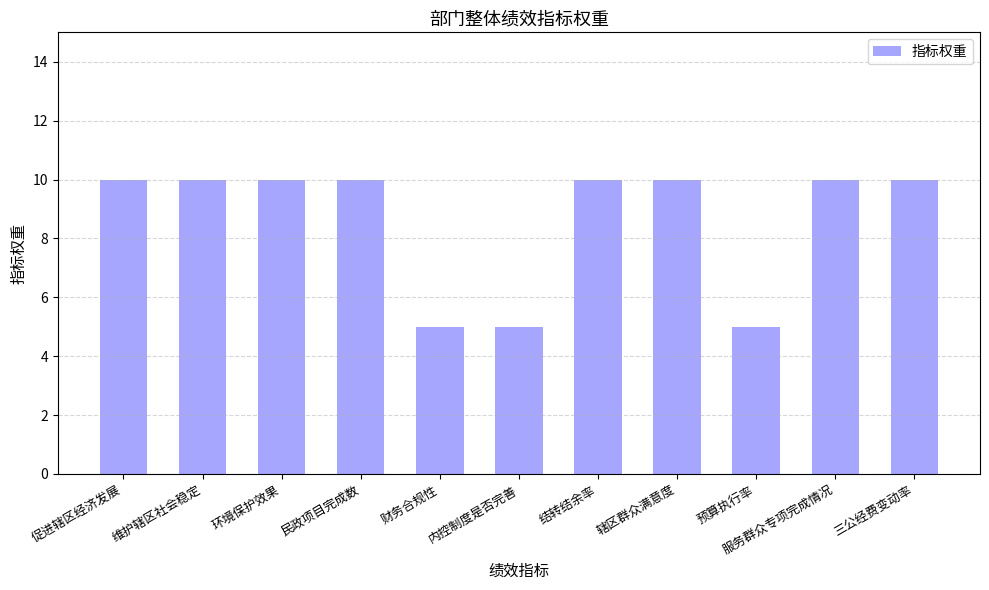

Read the value at 维护辖区社会稳定.

10